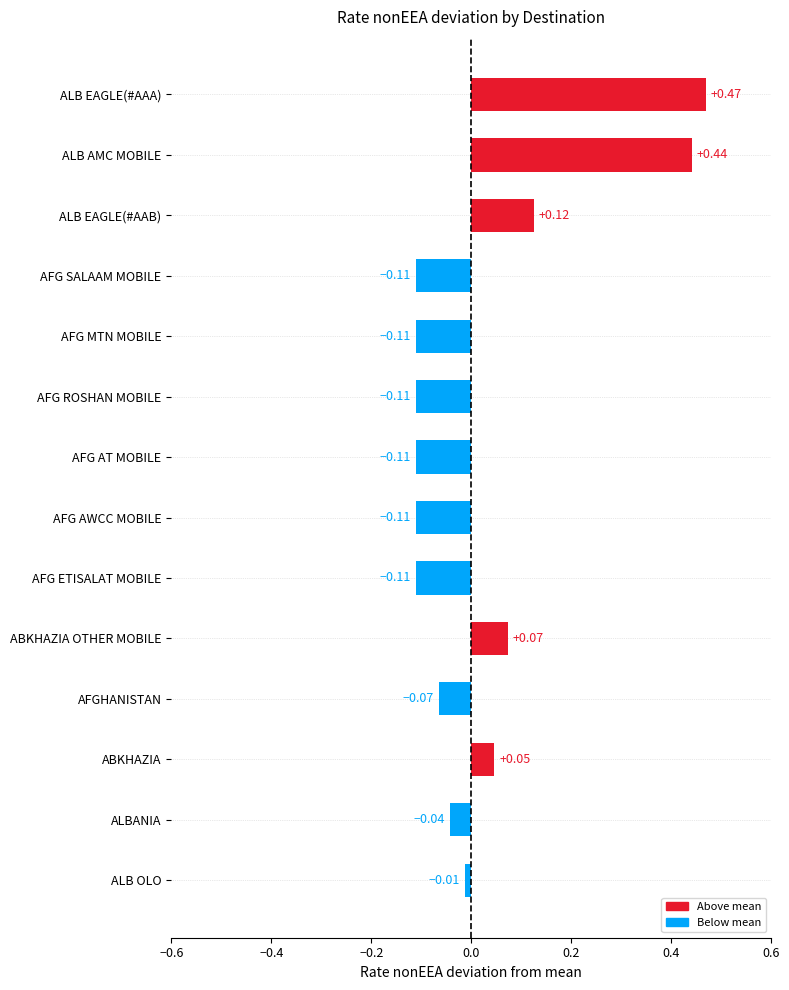

Which label corresponds to the largest value in the chart?

ALB EAGLE(#AAA)